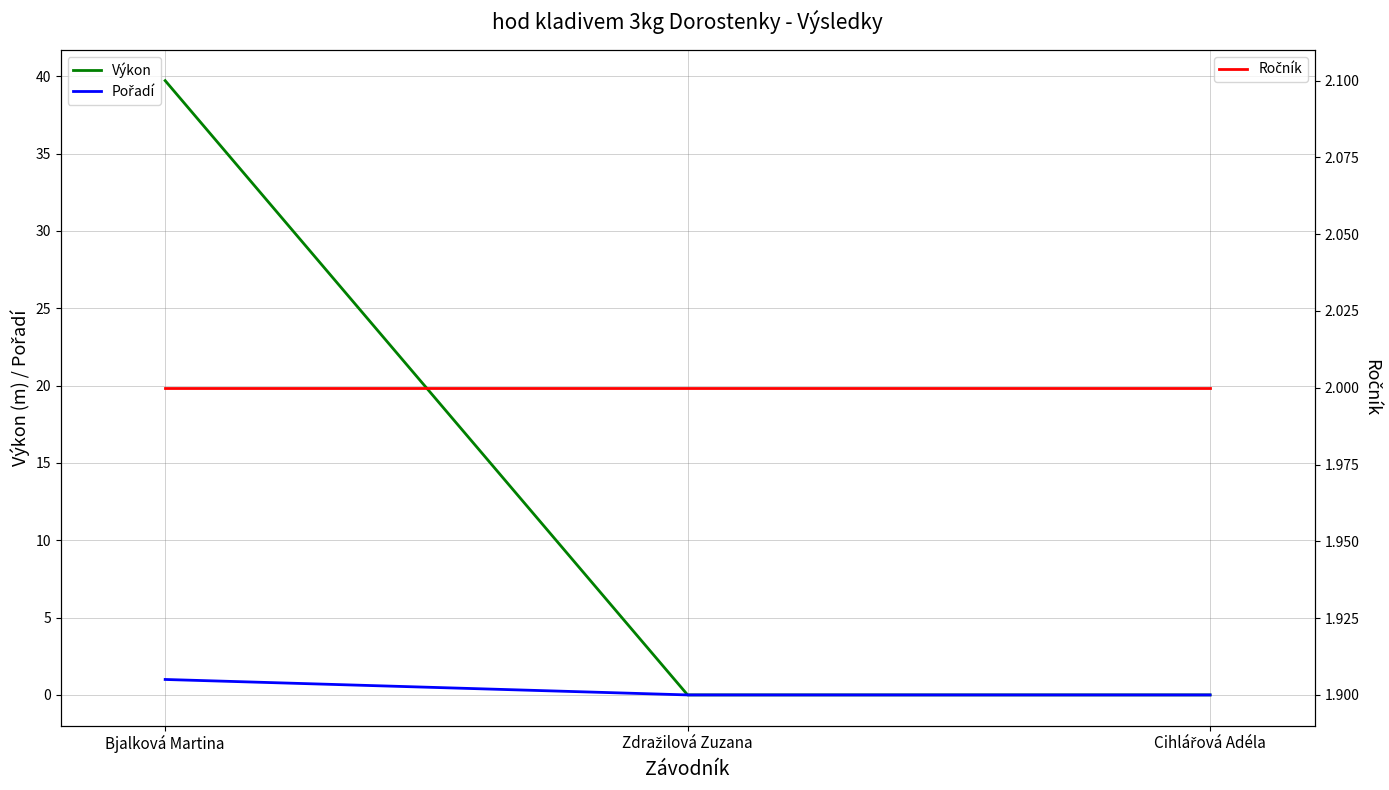

At which category does the chart reach its peak across all series?

Bjalková Martina